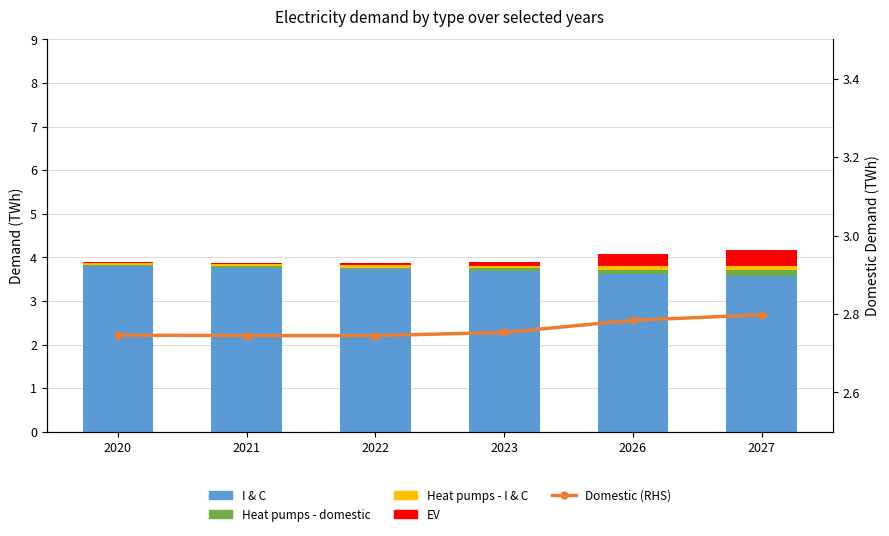

Where is Domestic (RHS) nearest to the value 2?

2021